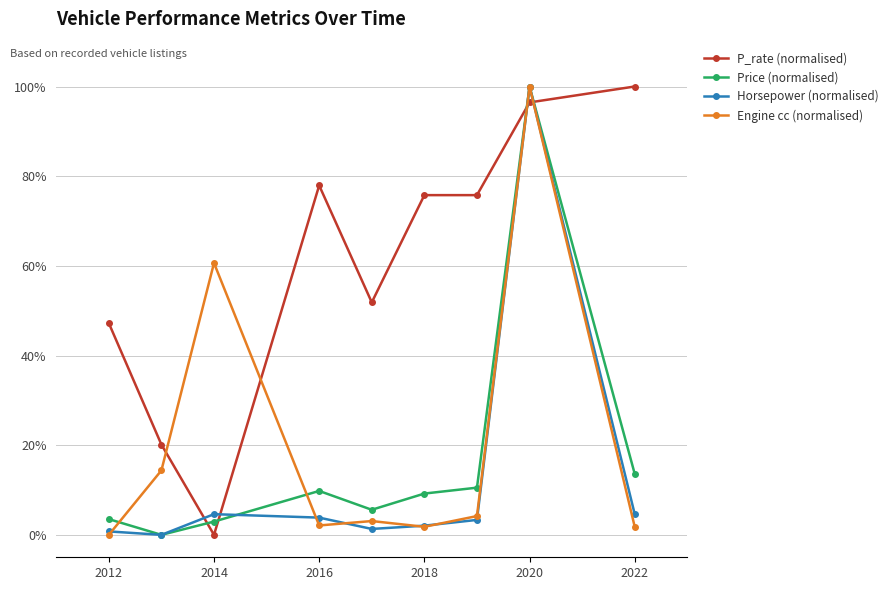

What is the value of the P_rate (normalised) point at the 2nd from the left?

20.1